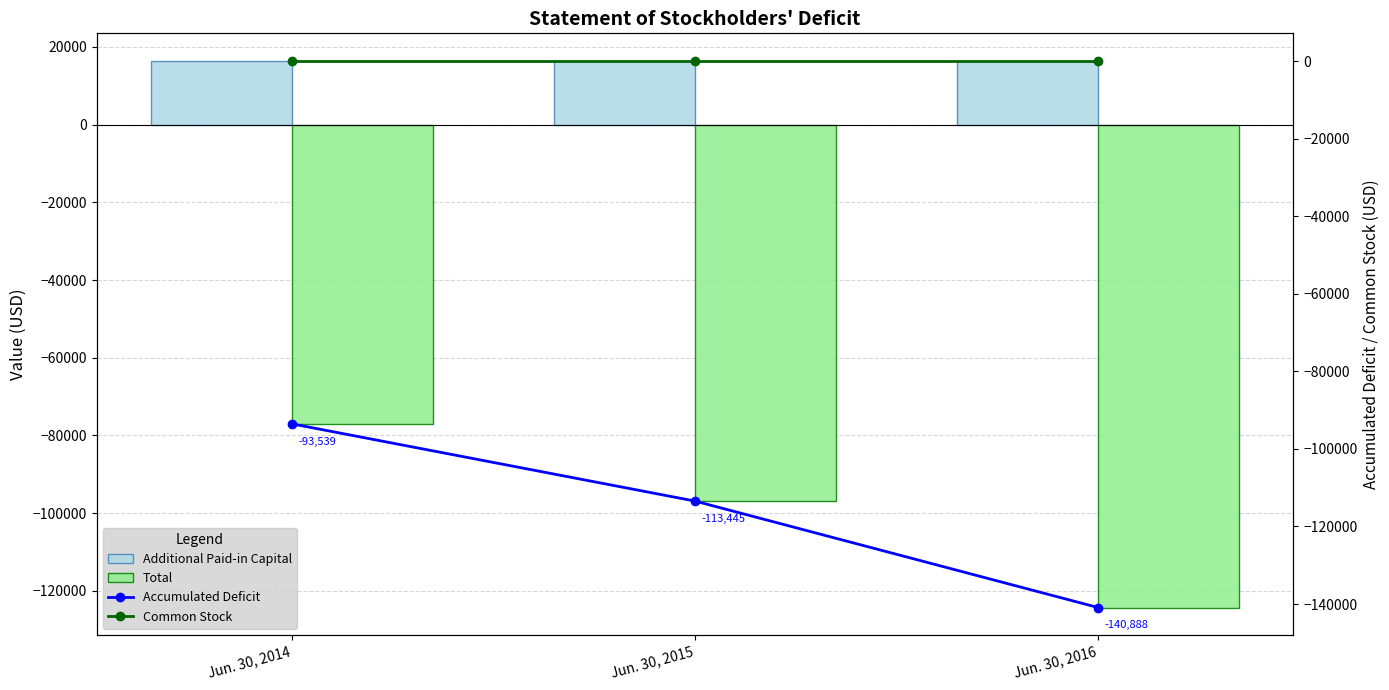

At which label is Total closest to -100645?

Jun. 30, 2015